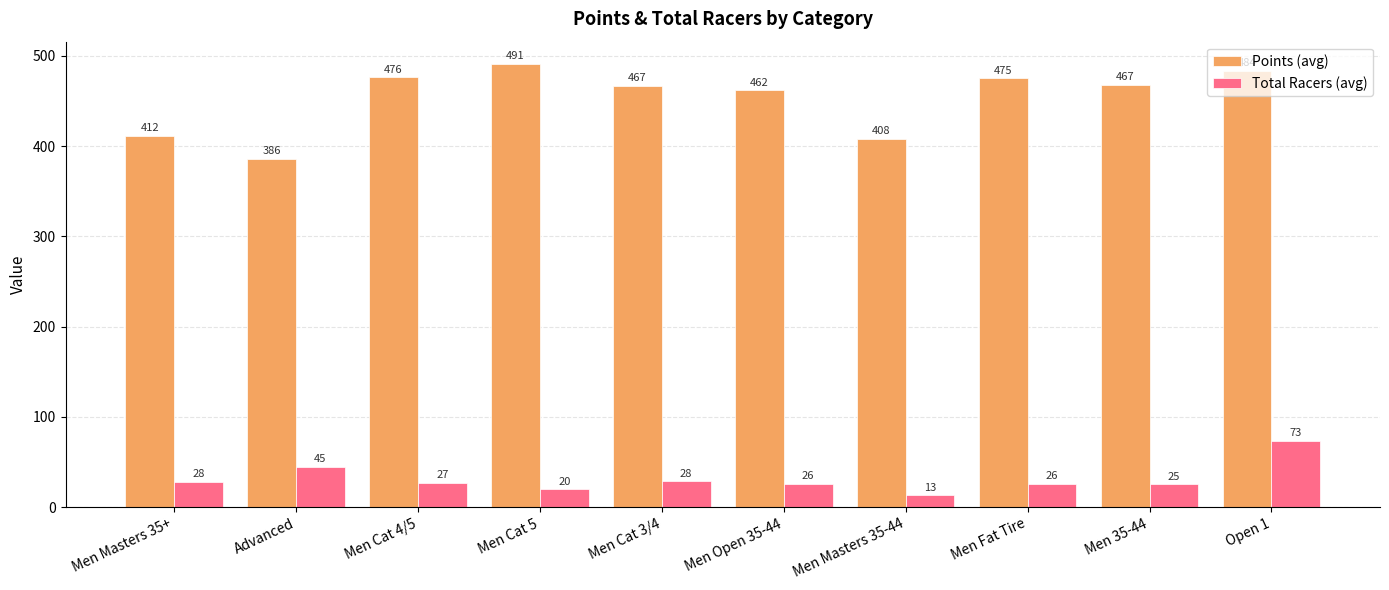

Where is Total Racers (avg) nearest to the value 43?

Advanced